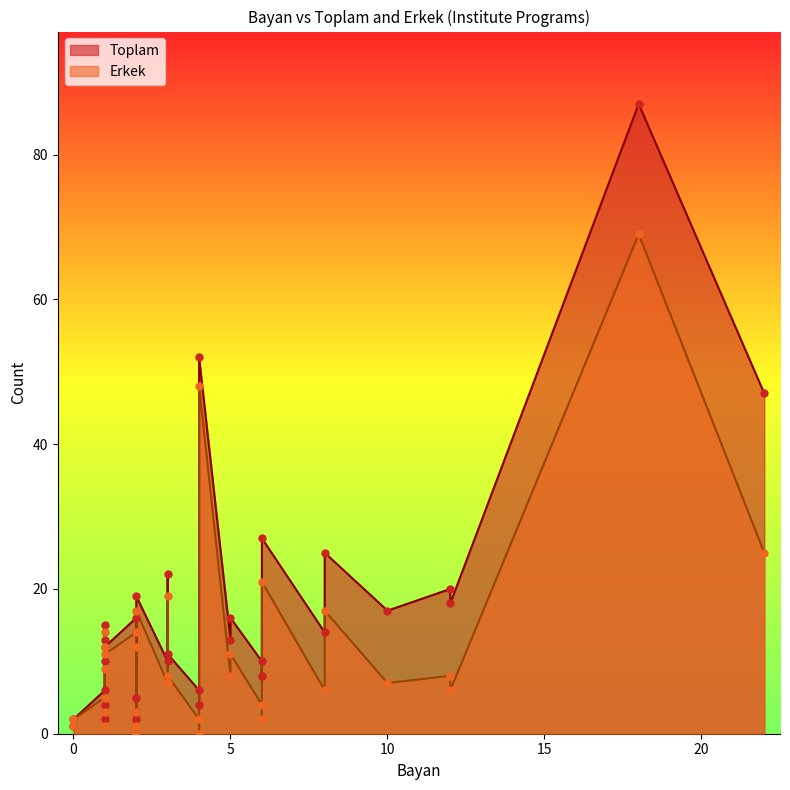

Is the value of Erkek at 10 greater than the value of Toplam at 22?

No